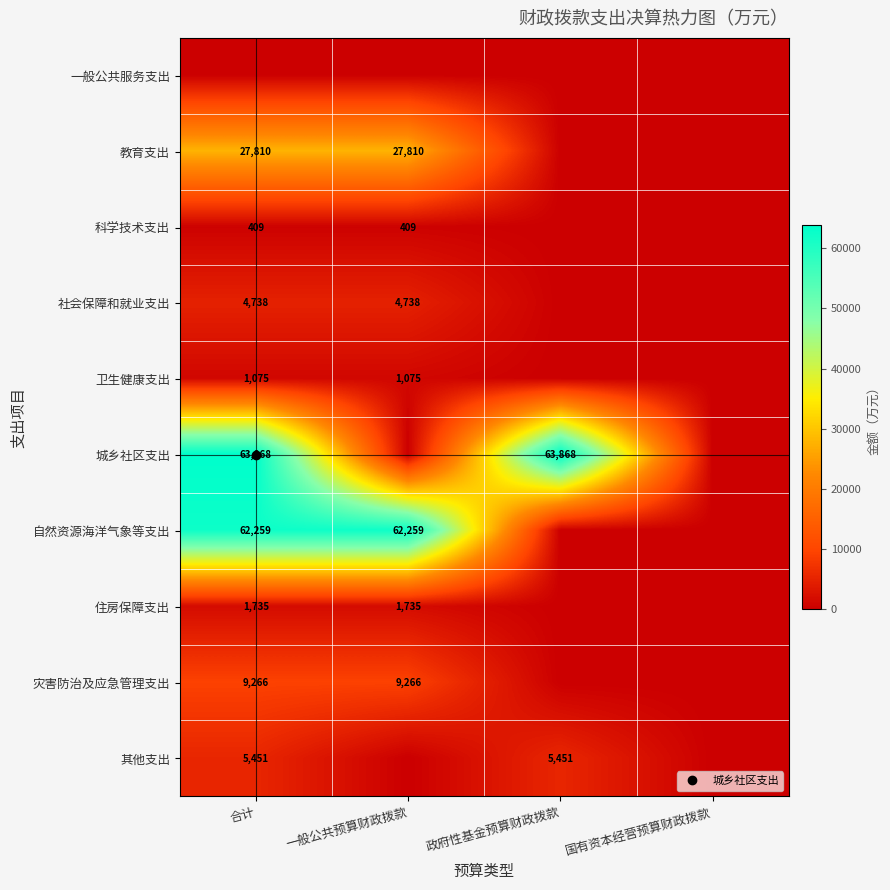

What is the difference between the highest and lowest values at 一般公共预算财政拨款?

62258.5